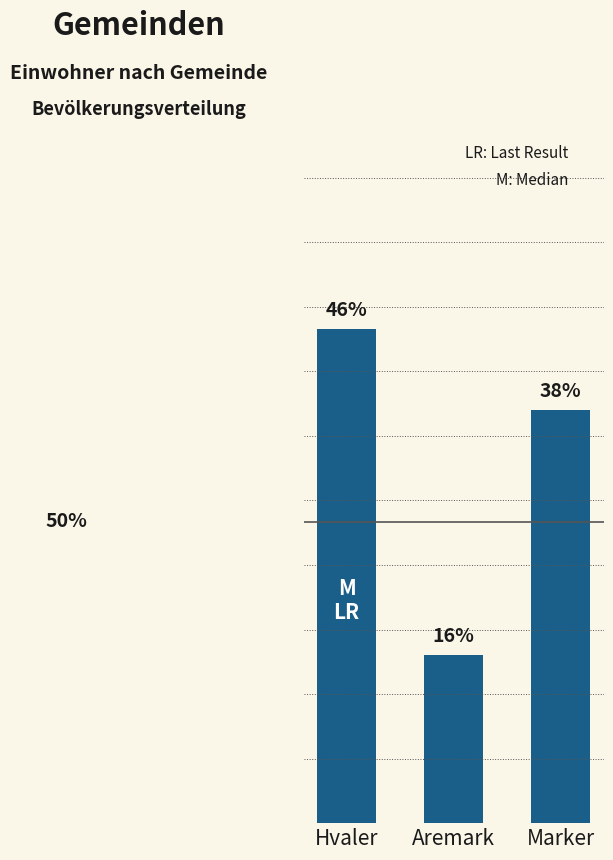

Reading left to right, transcribe all the data shown in this chart.

46.0	15.6	38.4